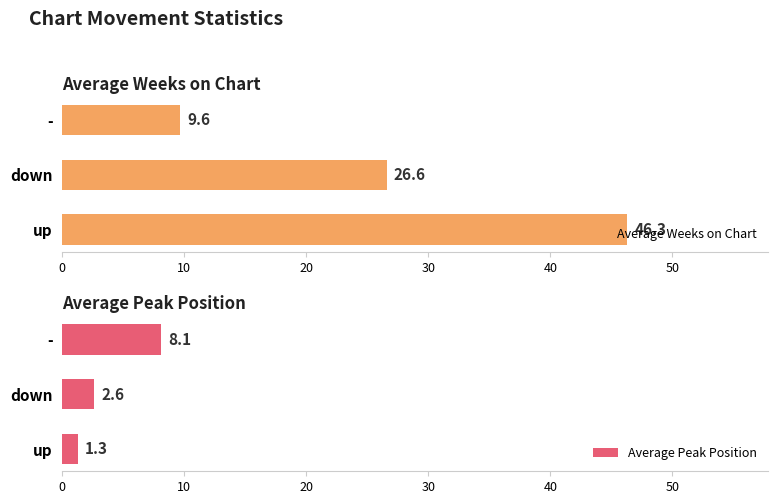

What are all the series names shown in the legend?

Average Weeks on Chart, Average Peak Position